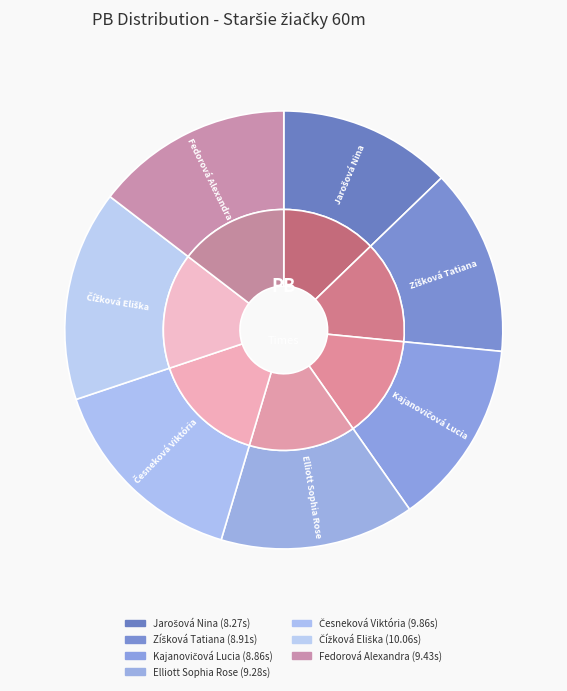

Does Česneková Viktória account for over 50% of the chart?

No